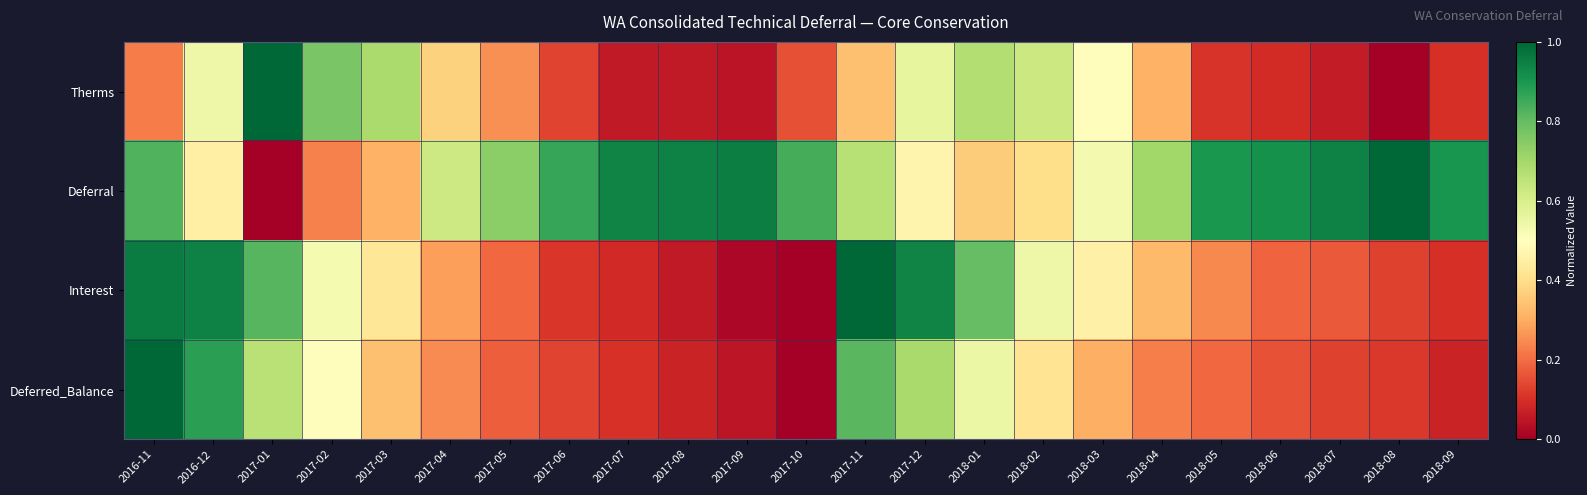

Rank the series by their maximum value, from lowest to highest.

Therms, Deferral, Interest, Deferred_Balance